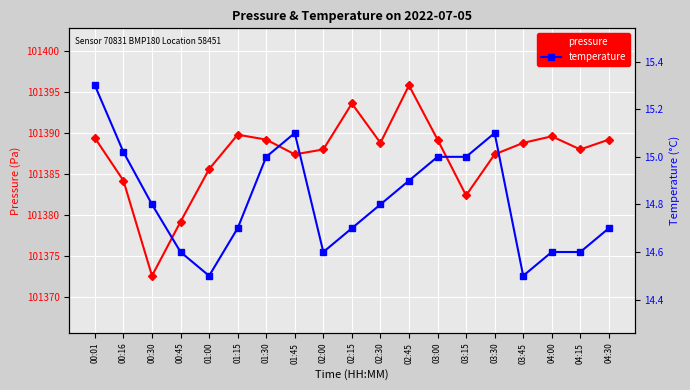

What is the label of the 1st point from the left?

00:01